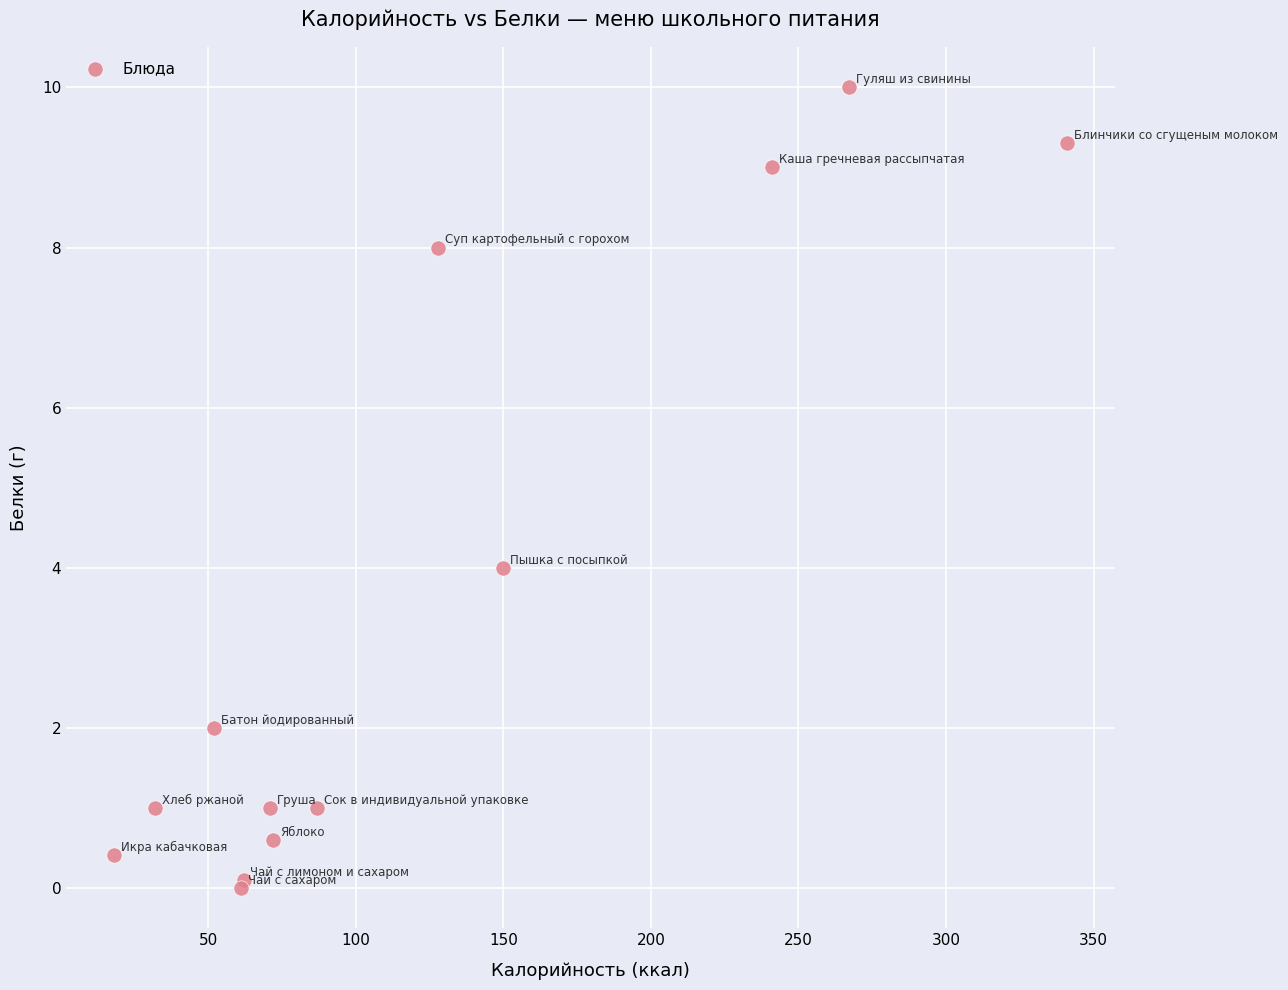

What Y value in the scatter plot is closest to 5?

4.0